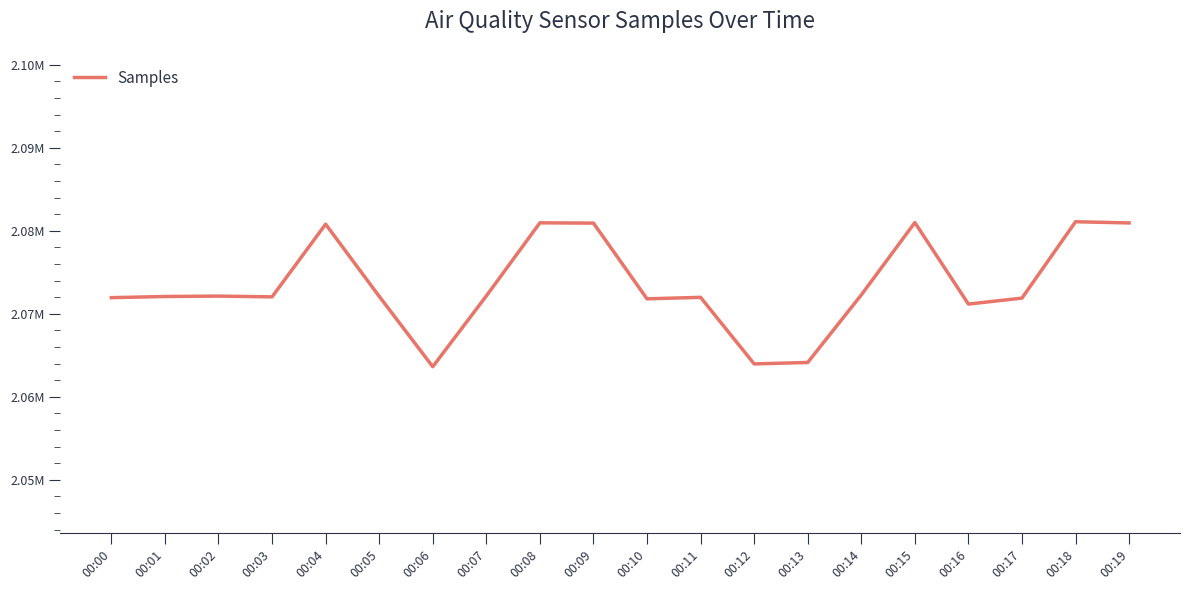

Is this an area chart (filled region under the line)?

No